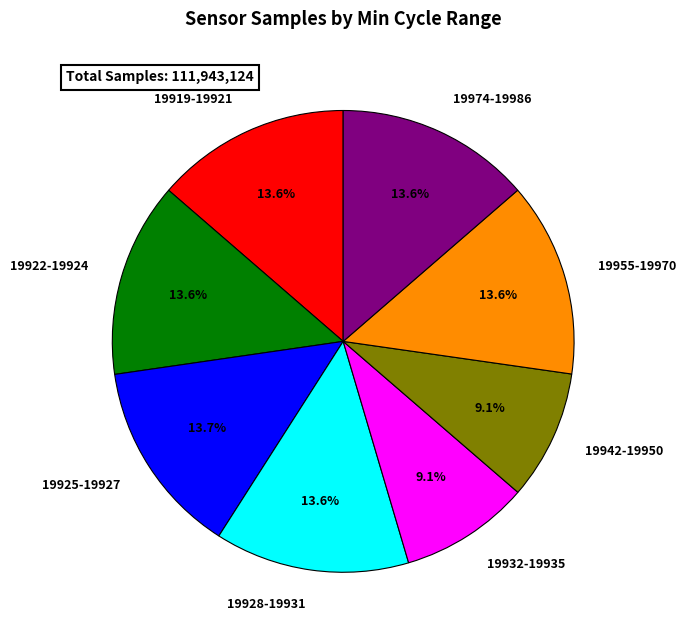

Combined, do 19922-19924 and 19955-19970 account for over 50%?

No